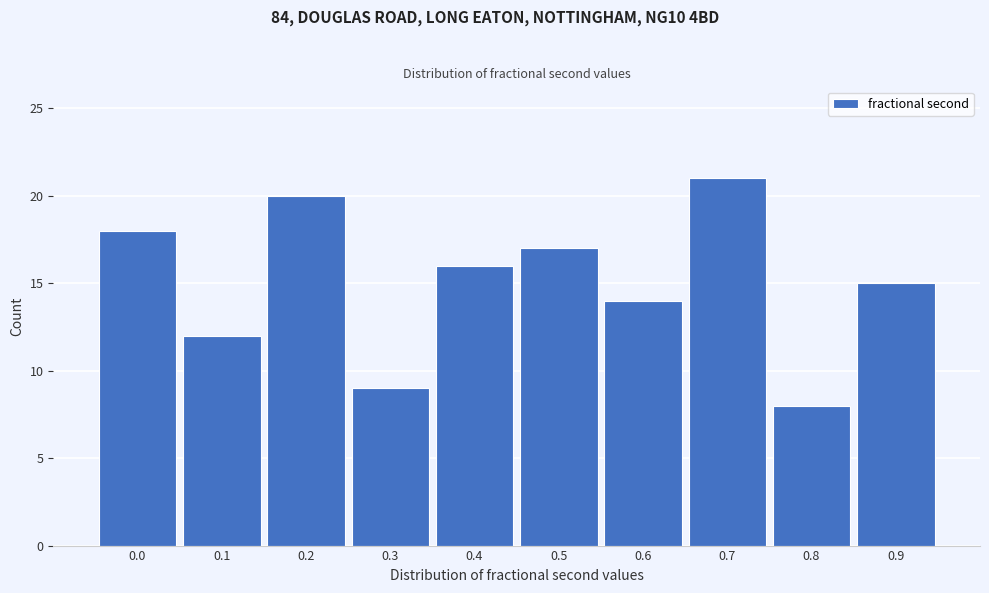

Reading right to left, transcribe all the data shown in this chart.

0.9=15	0.8=8	0.7=21	0.6=14	0.5=17	0.4=16	0.3=9	0.2=20	0.1=12	0.0=18